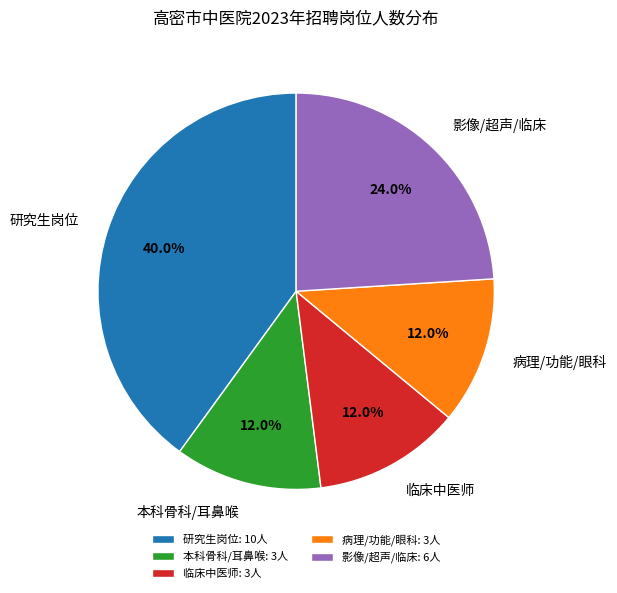

Do 临床中医师 and 研究生岗位 together represent more than half of the pie?

Yes